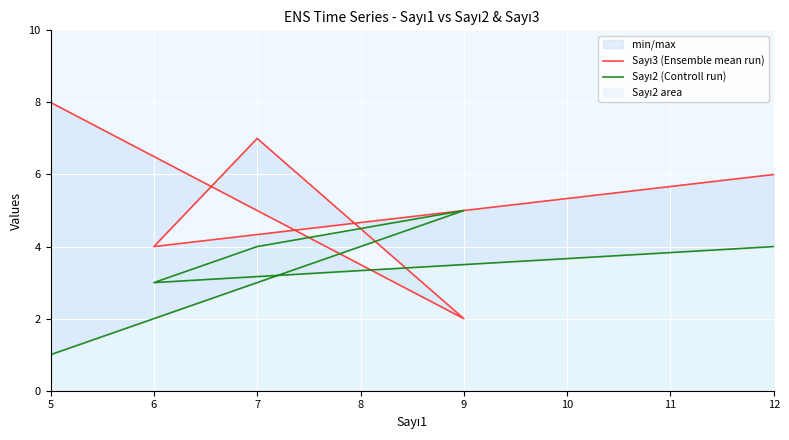

At 7, list the series in order from largest to smallest.

Sayı3 (Ensemble mean run), Sayı2 (Controll run)